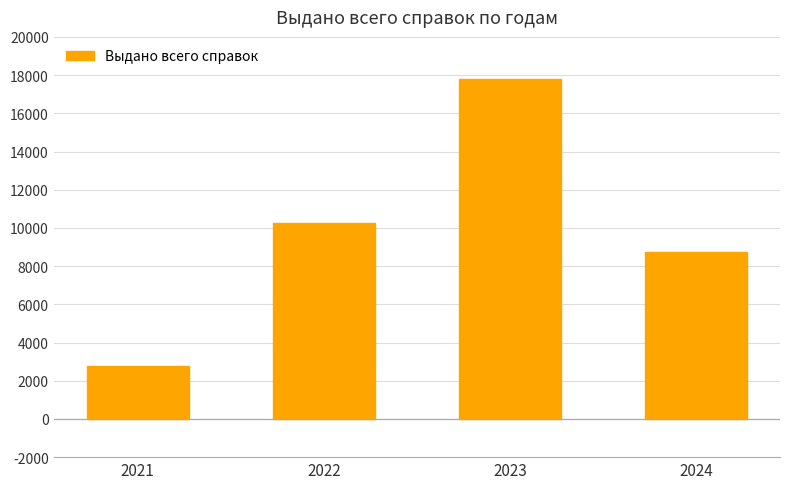

What value does the data have at 2022?

10267